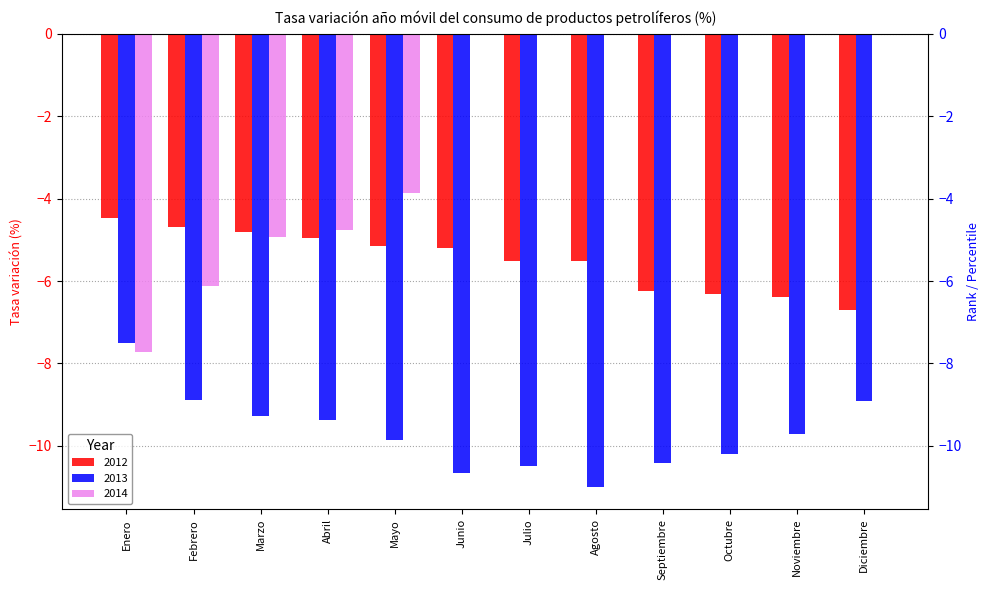

What is the label of the 9th bar from the left?

Septiembre